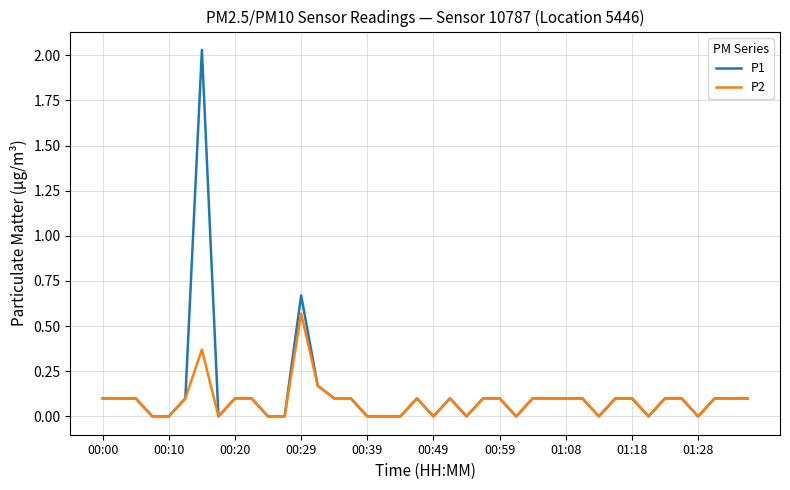

Which series has the largest range (max minus min)?

P1